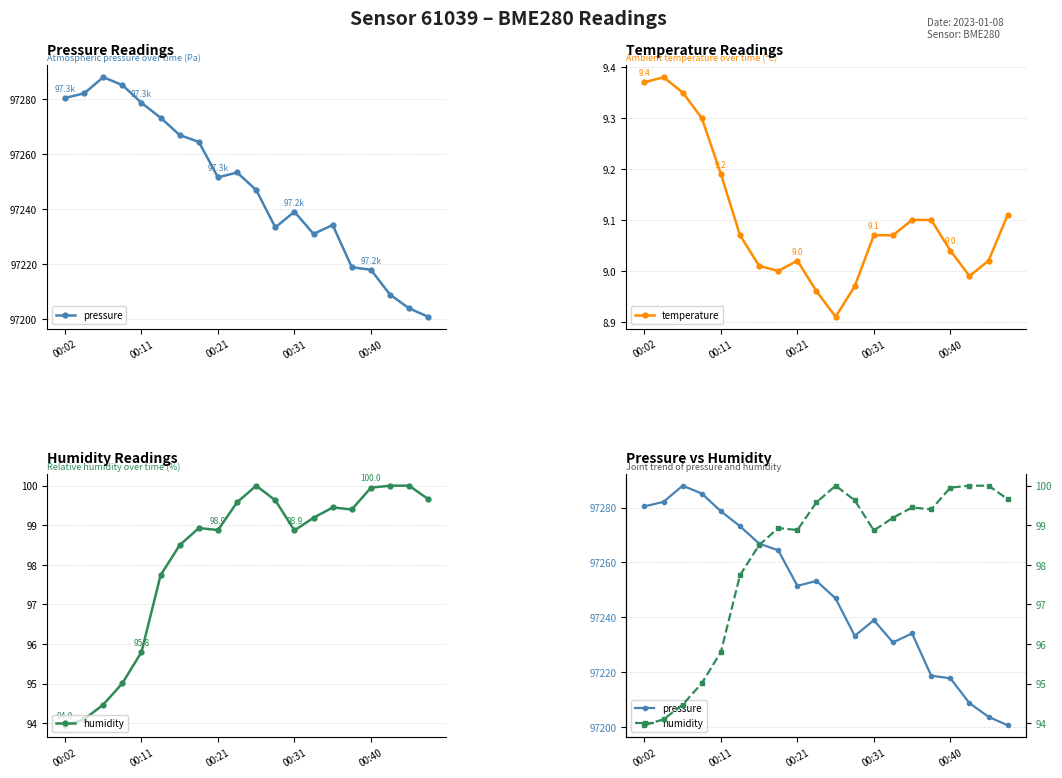

Which has a higher value, 6 or 00:02?

00:02